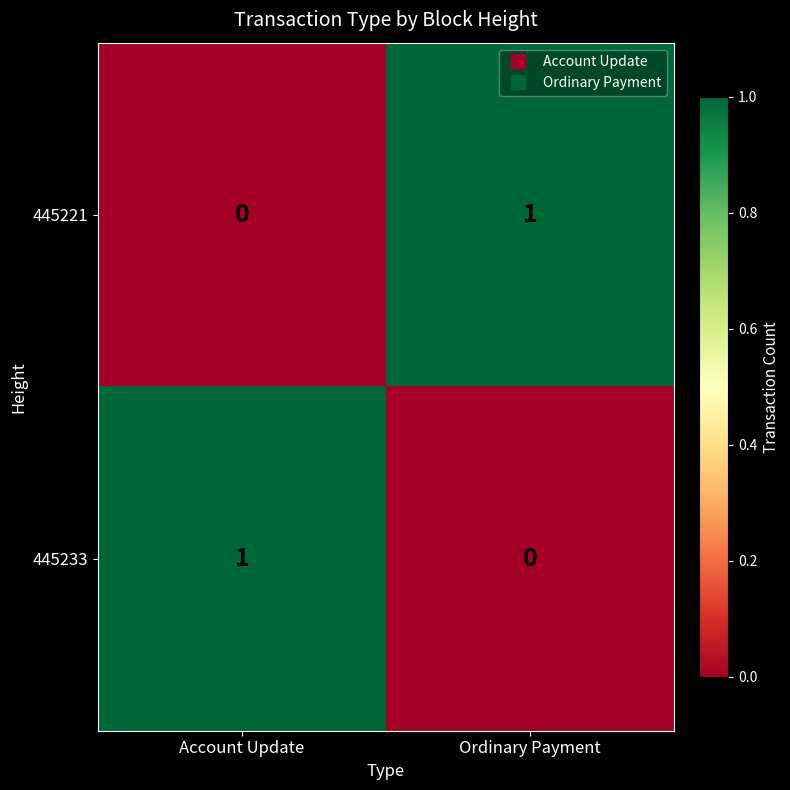

At which label does 445233 reach its peak?

Account Update